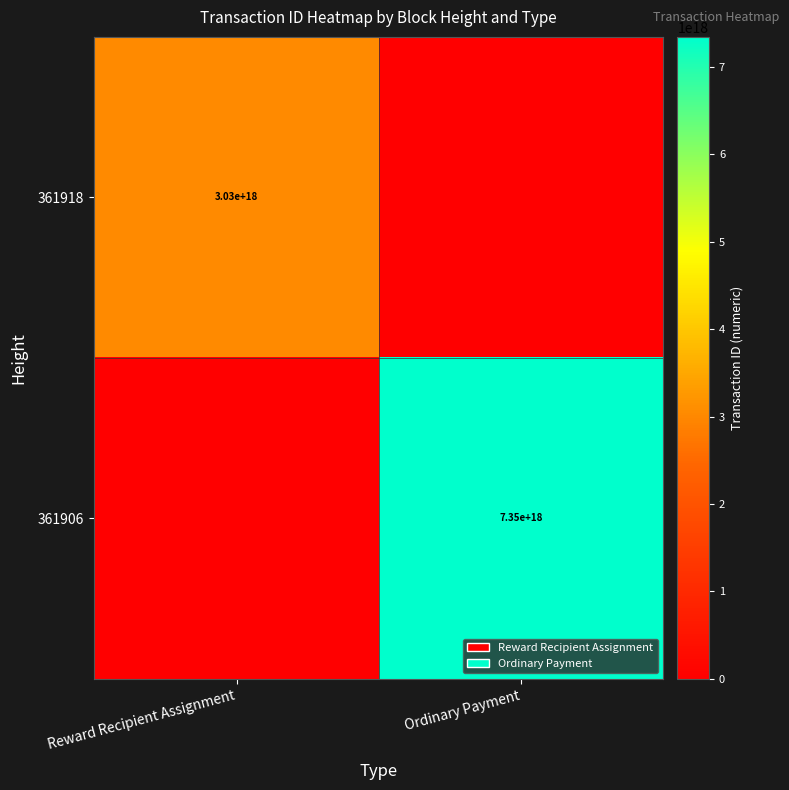

The 361918 series shows 1661792235396907520 at Reward Recipient Assignment. True or false?

False